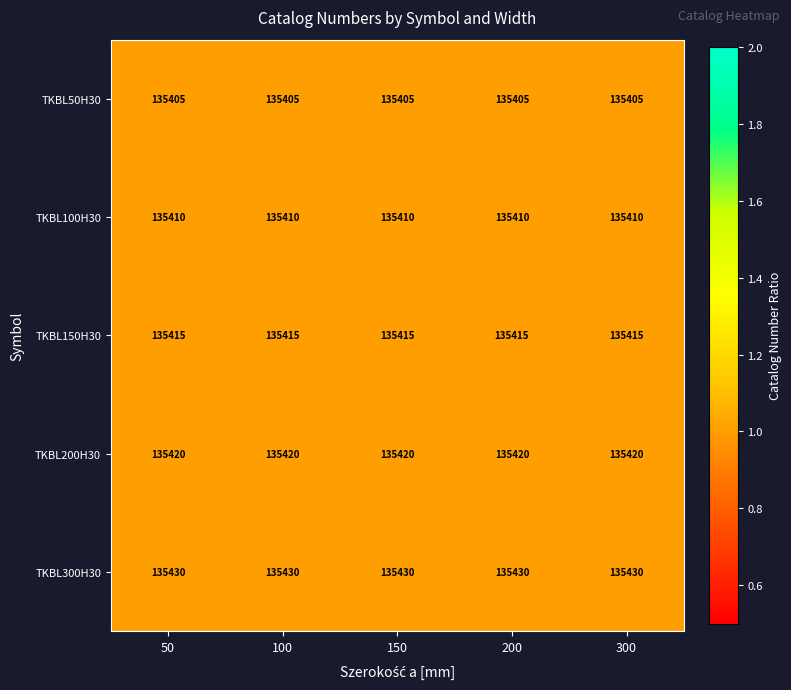

What is the maximum value shown in the chart?

135430